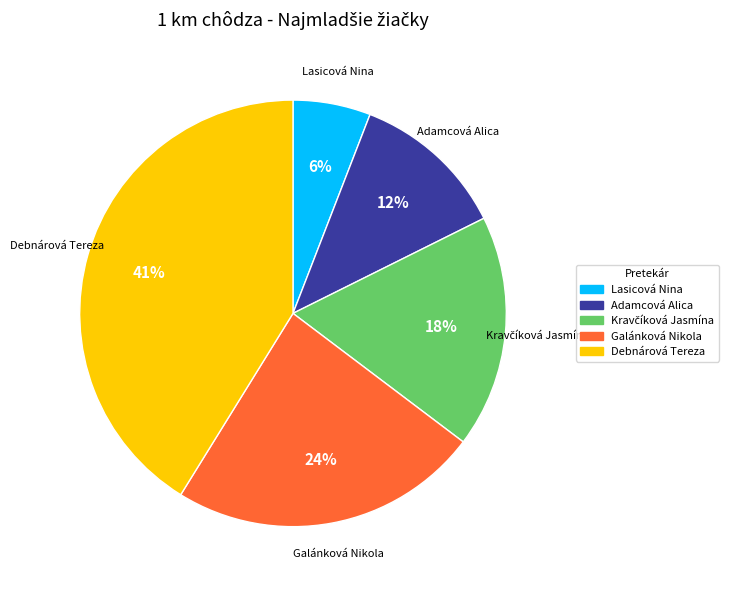

To the nearest percent, what is the difference between the largest and smallest slice percentages?

35%